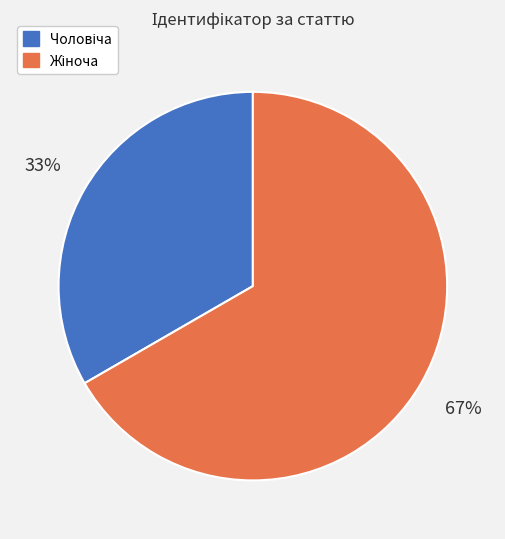

To the nearest percent, what is the average slice percentage?

50%